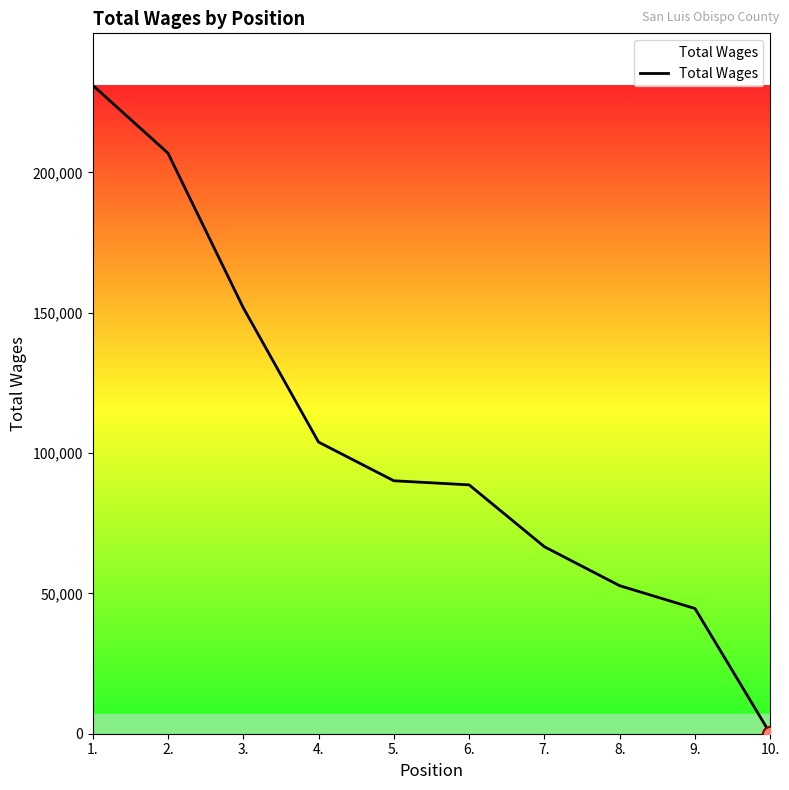

Between 1. and 10., which is larger?

1.